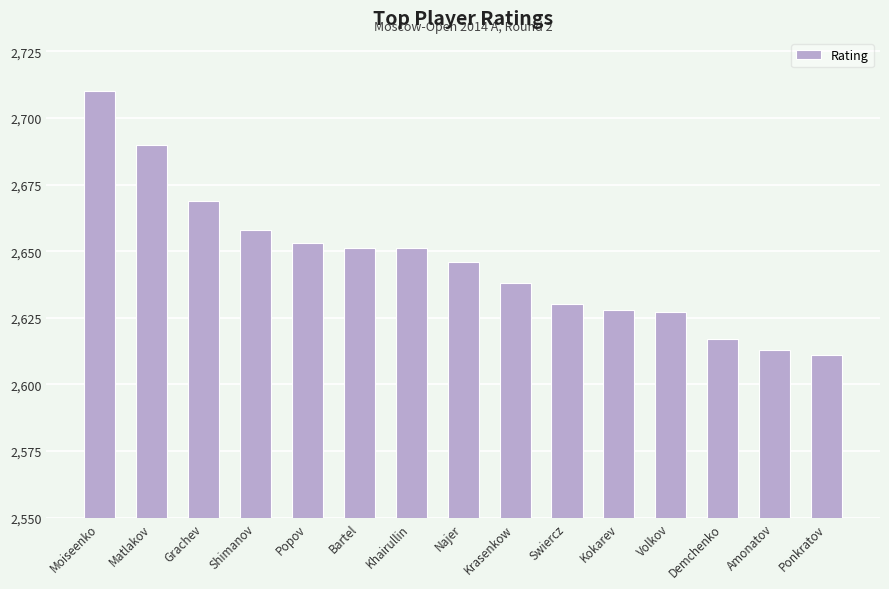

Is it true that the value at Popov is 2653?

True